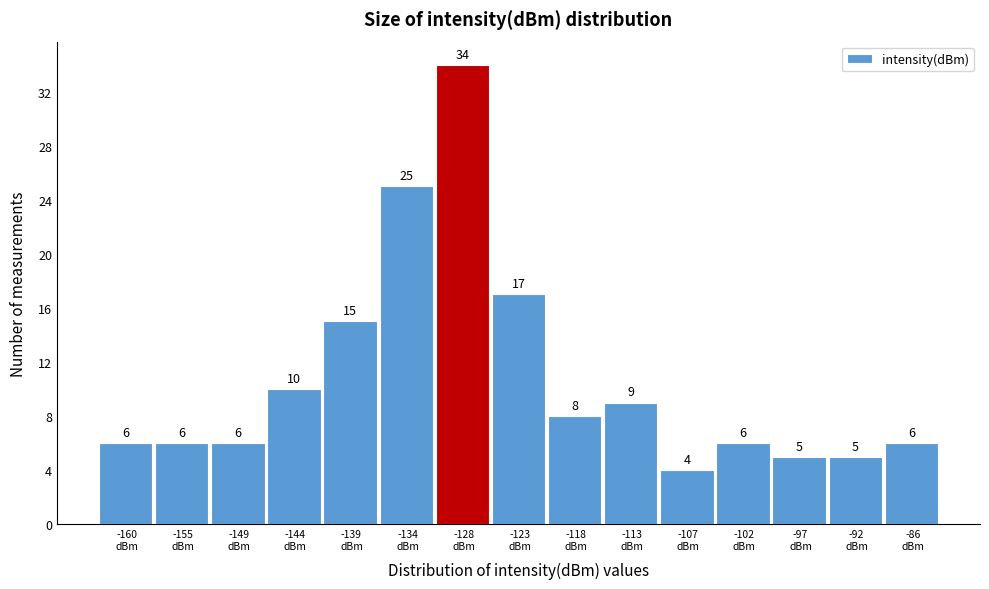

Reading left to right, extract all data points from this chart.

6	6	6	10	15	25	34	17	8	9	4	6	5	5	6